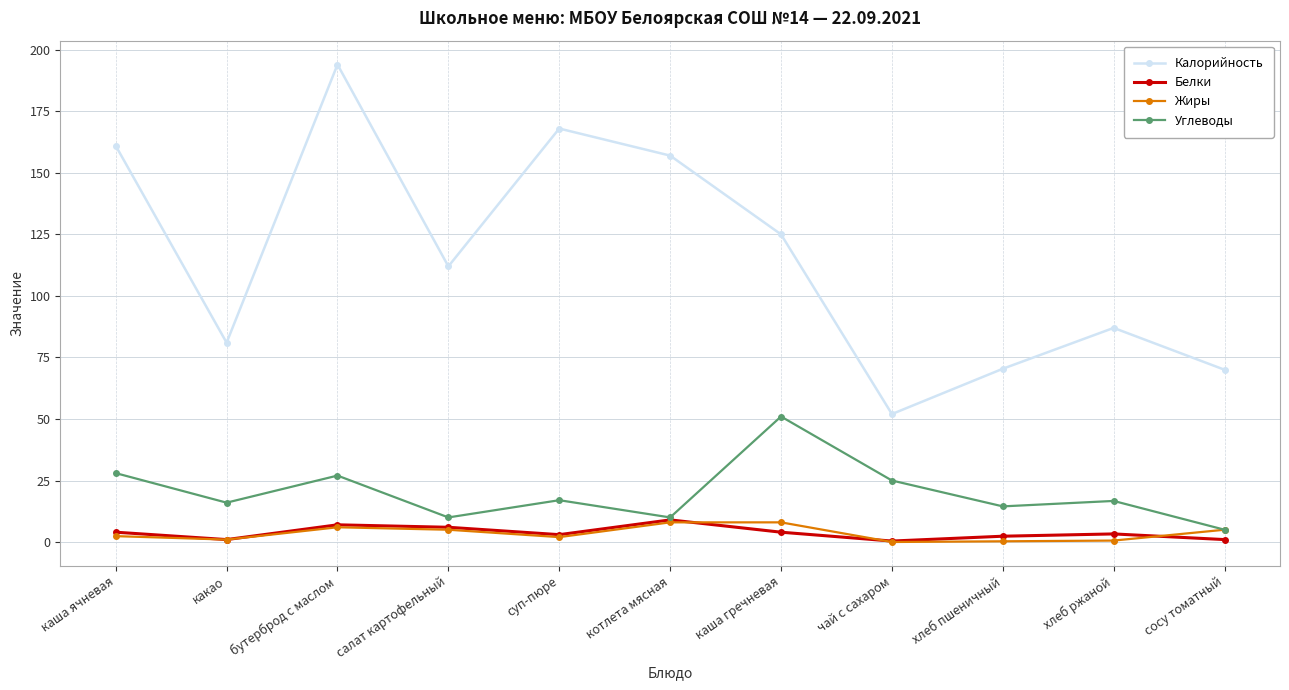

How many interior local valleys does the Калорийность series have?

3